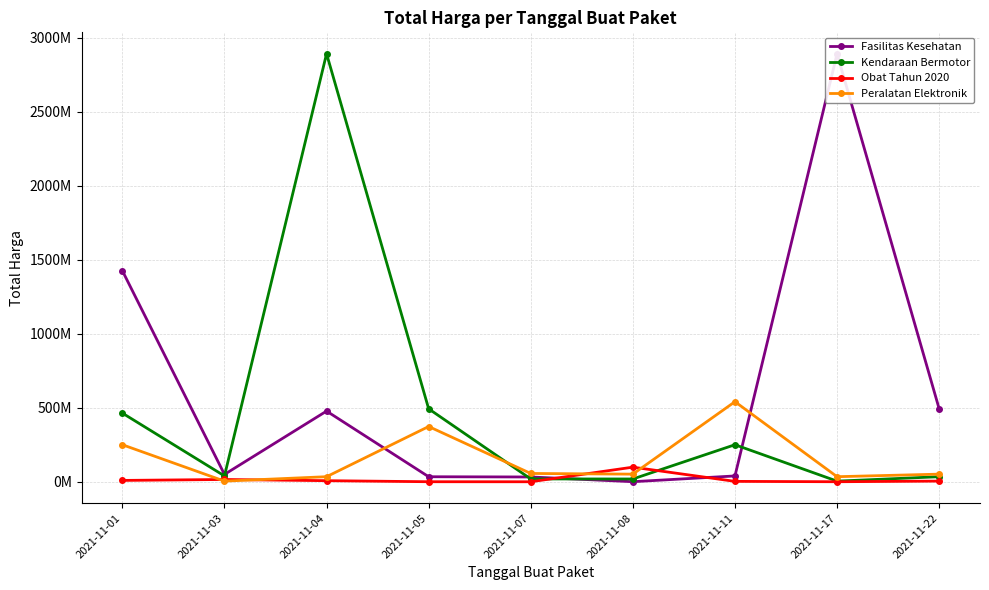

What is the value of the Peralatan Elektronik point at the 9th from the left?

51601000